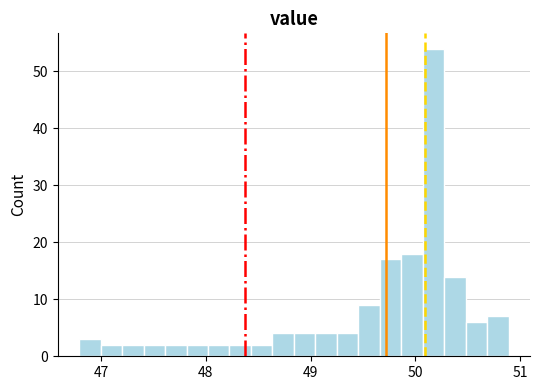

Read against the x-axis, roughly where is the centre of the tallest bar?

50.2